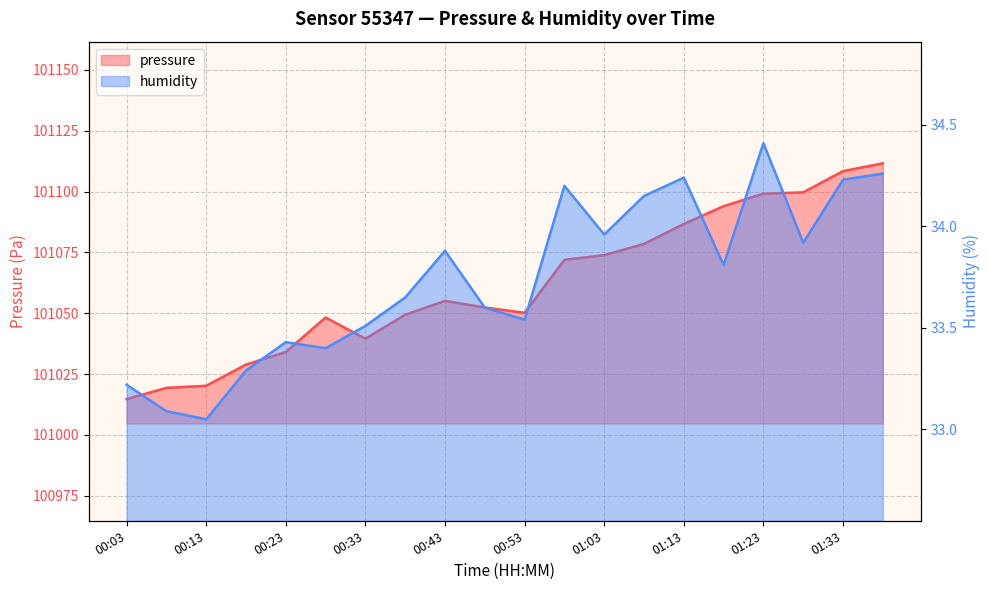

How many lines are shown in the chart?

2